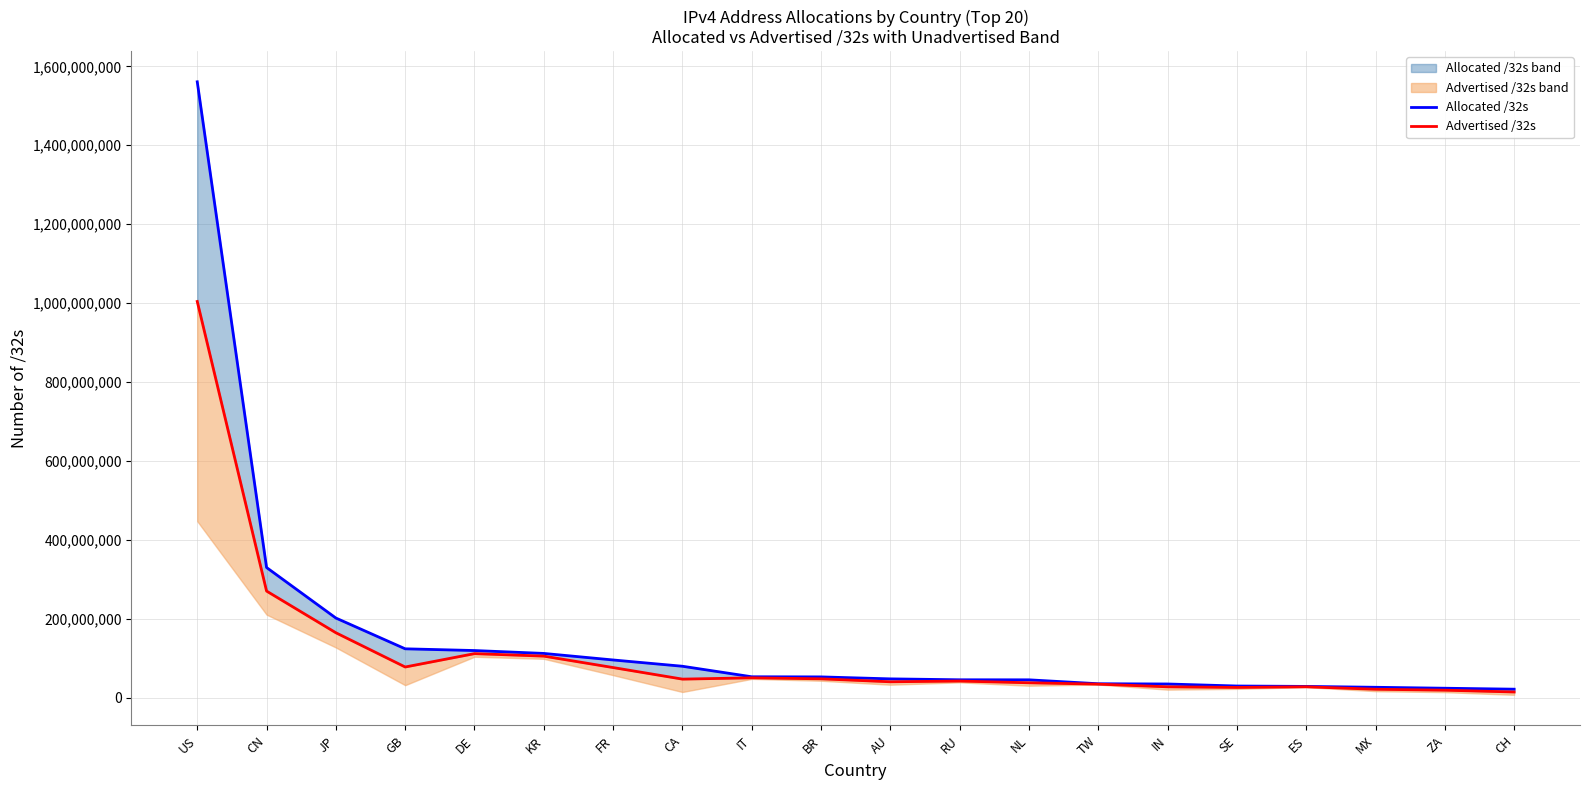

Count the number of categories in the chart.

20